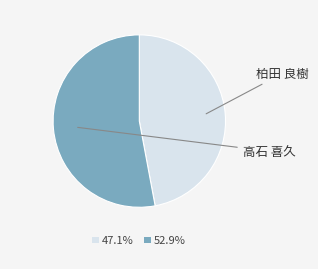

Rank the categories by value from lowest to highest.

柏田 良樹, 高石 喜久